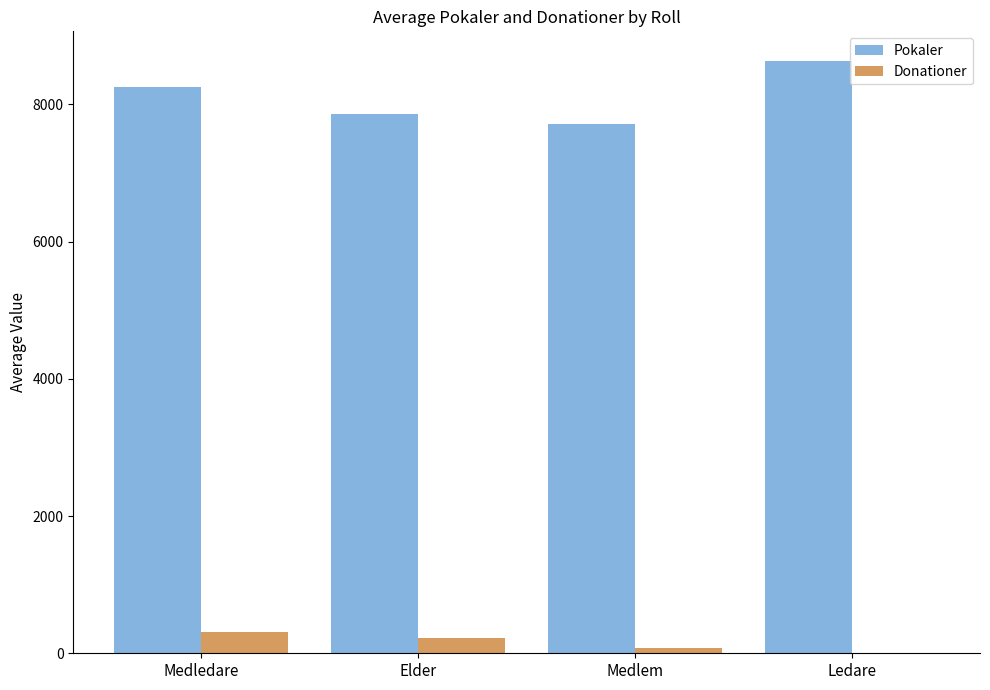

Reading right to left, what are all the values shown in this chart?

Pokaler: Ledare=8633.0	Medlem=7711.4	Elder=7855.9	Medledare=8256.7
Donationer: Ledare=0.0	Medlem=71.0	Elder=226.2	Medledare=303.7